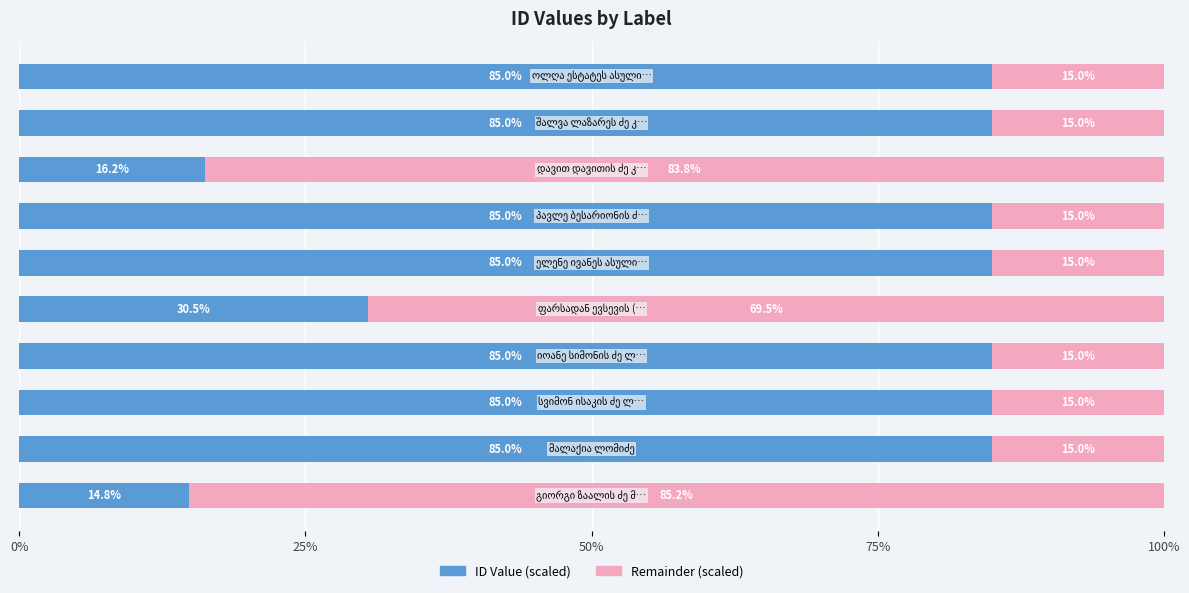

What is the highest value of the ID Value (scaled) series?

85.0